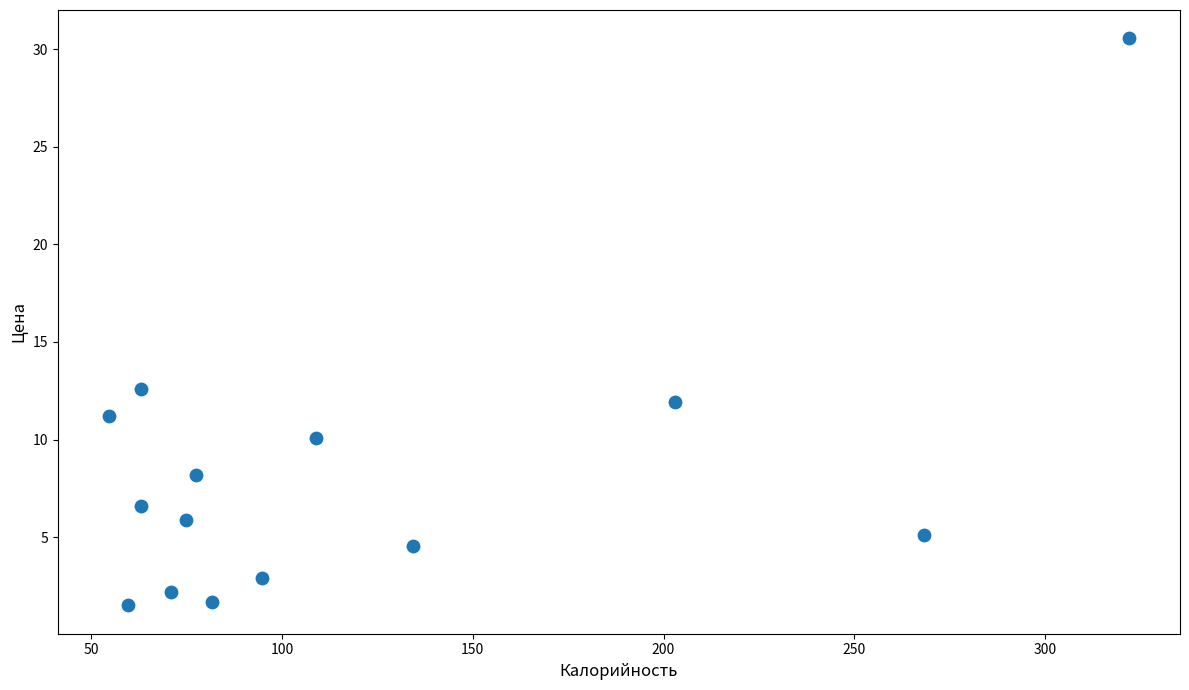

What is the range of X values (max minus min)?

267.4